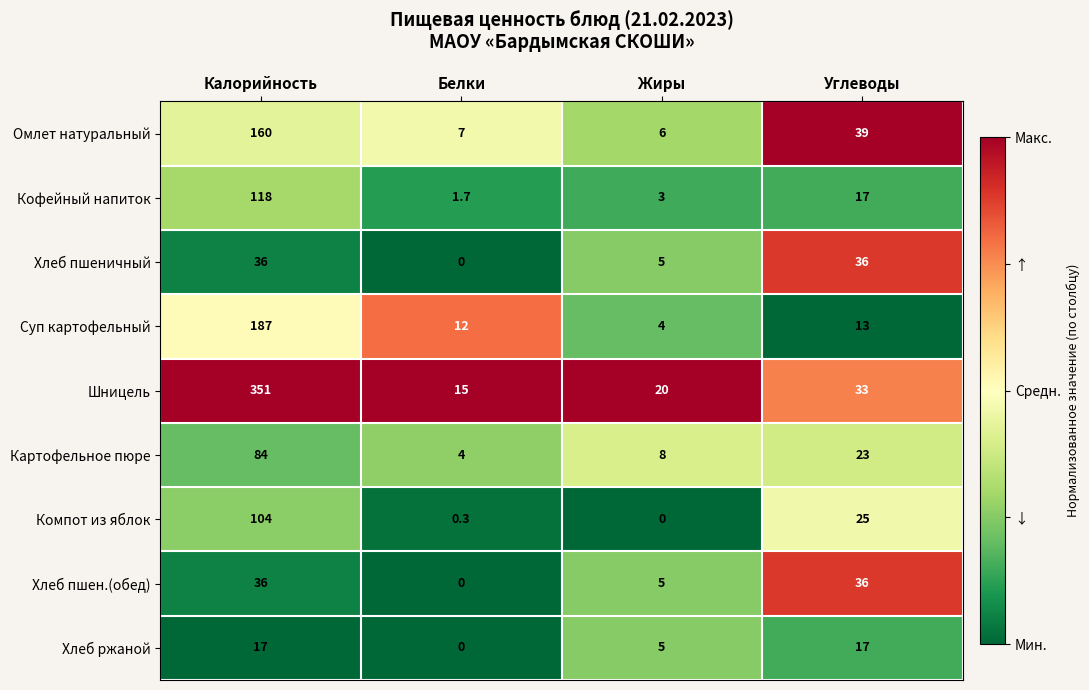

What is the sum of the Кофейный напиток values at Углеводы and Жиры?

20.0